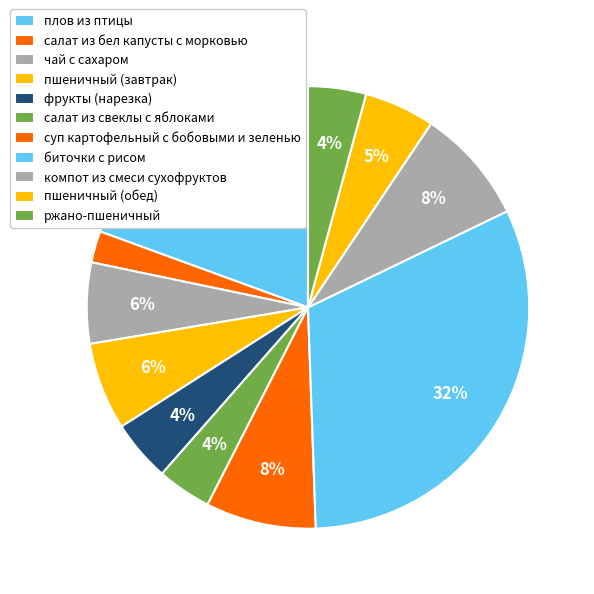

How many segments does this pie chart have?

11